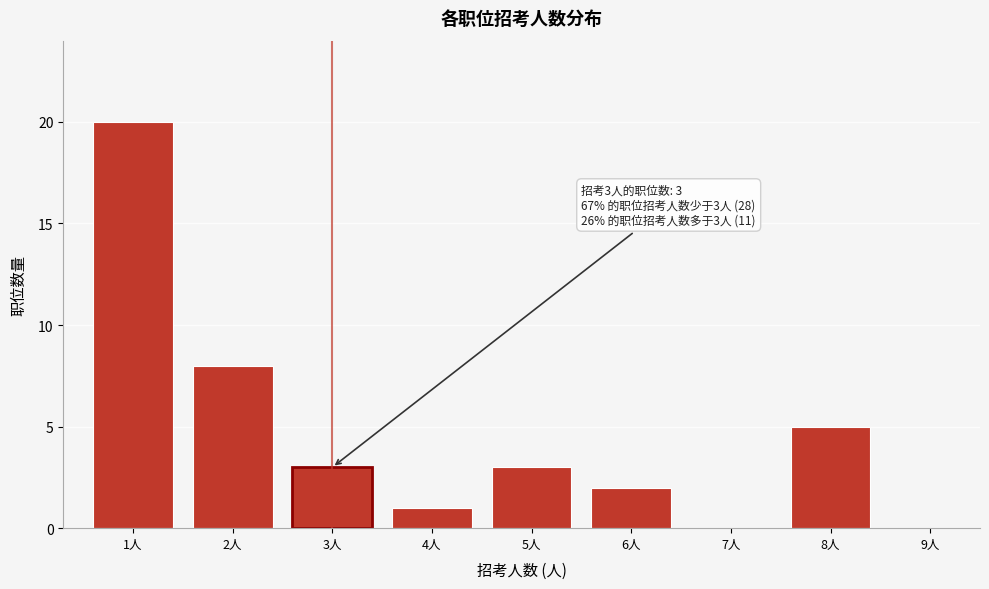

Which range on the x-axis has the tallest bar?

0.5 to 1.5